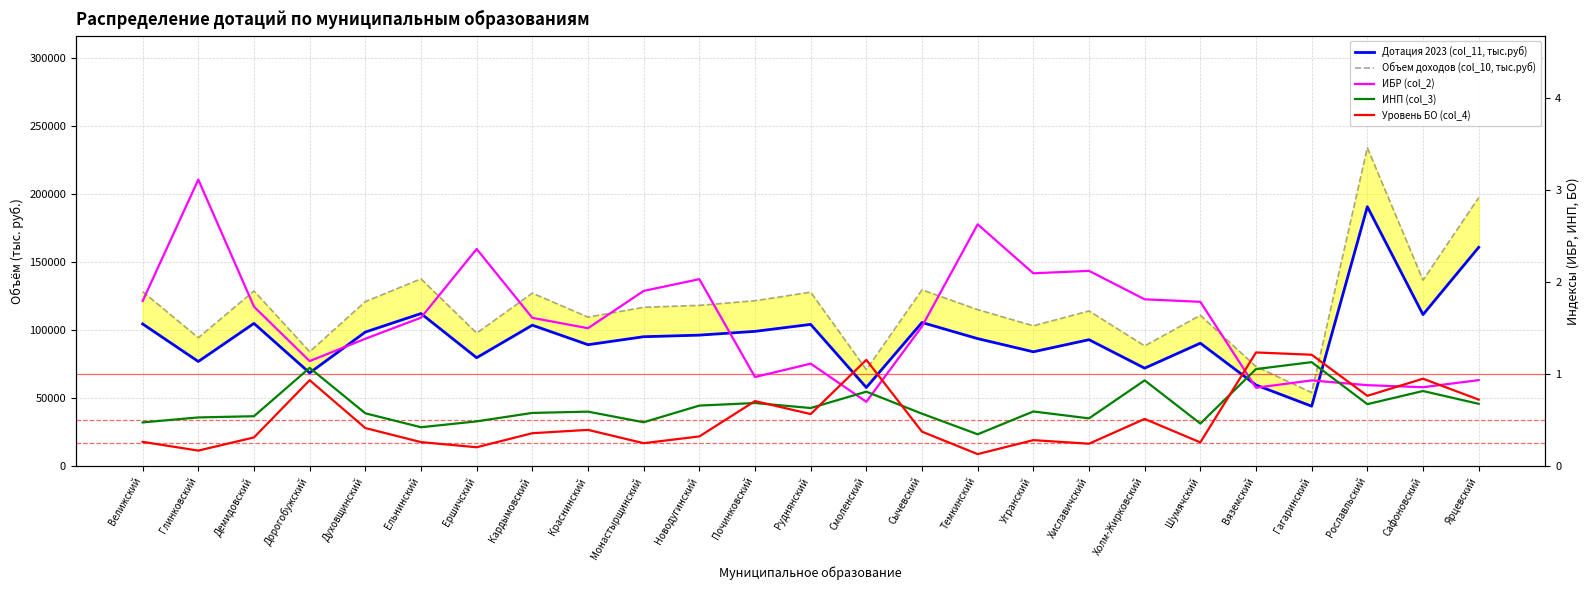

Reading left to right, extract all data points from this chart.

Дотация 2023 (col_11, тыс.руб): Велижский=104552.0	Глинковский=76965.0	Демидовский=104947.0	Дорогобужский=68592.0	Духовщинский=98577.0	Ельнинский=112187.0	Ершичский=79740.0	Кардымовский=103642.0	Краснинский=89298.0	Монастырщинский=95163.0	Новодугинский=96335.0	Починковский=99102.0	Руднянский=104231.0	Смоленский=57864.0	Сычевский=105614.0	Темкинский=93766.0	Угранский=84092.0	Хиславичский=92976.0	Холм-Жирковский=72066.0	Шумячский=90414.0	Вяземский=59672.0	Гагаринский=44121.0	Рославльский=190690.0	Сафоновский=111425.0	Ярцевский=160819.0
Объем доходов (col_10, тыс.руб): Велижский=128298.0	Глинковский=94445.0	Демидовский=128782.0	Дорогобужский=84171.0	Духовщинский=120966.0	Ельнинский=137667.0	Ершичский=97851.0	Кардымовский=127181.0	Краснинский=109580.0	Монастырщинский=116776.0	Новодугинский=118214.0	Починковский=121610.0	Руднянский=127904.0	Смоленский=71006.0	Сычевский=129601.0	Темкинский=115062.0	Угранский=103190.0	Хиславичский=114092.0	Холм-Жирковский=88434.0	Шумячский=110949.0	Вяземский=73224.0	Гагаринский=54142.0	Рославльский=234000.0	Сафоновский=136732.0	Ярцевский=197344.0
ИБР (col_2): Велижский=1.8	Глинковский=3.1	Демидовский=1.7	Дорогобужский=1.1	Духовщинский=1.4	Ельнинский=1.6	Ершичский=2.4	Кардымовский=1.6	Краснинский=1.5	Монастырщинский=1.9	Новодугинский=2.0	Починковский=1.0	Руднянский=1.1	Смоленский=0.7	Сычевский=1.5	Темкинский=2.6	Угранский=2.1	Хиславичский=2.1	Холм-Жирковский=1.8	Шумячский=1.8	Вяземский=0.9	Гагаринский=0.9	Рославльский=0.9	Сафоновский=0.9	Ярцевский=0.9
ИНП (col_3): Велижский=0.5	Глинковский=0.5	Демидовский=0.5	Дорогобужский=1.1	Духовщинский=0.6	Ельнинский=0.4	Ершичский=0.5	Кардымовский=0.6	Краснинский=0.6	Монастырщинский=0.5	Новодугинский=0.7	Починковский=0.7	Руднянский=0.6	Смоленский=0.8	Сычевский=0.6	Темкинский=0.3	Угранский=0.6	Хиславичский=0.5	Холм-Жирковский=0.9	Шумячский=0.5	Вяземский=1.1	Гагаринский=1.1	Рославльский=0.7	Сафоновский=0.8	Ярцевский=0.7
Уровень БО (col_4): Велижский=0.3	Глинковский=0.2	Демидовский=0.3	Дорогобужский=0.9	Духовщинский=0.4	Ельнинский=0.3	Ершичский=0.2	Кардымовский=0.4	Краснинский=0.4	Монастырщинский=0.3	Новодугинский=0.3	Починковский=0.7	Руднянский=0.6	Смоленский=1.2	Сычевский=0.4	Темкинский=0.1	Угранский=0.3	Хиславичский=0.2	Холм-Жирковский=0.5	Шумячский=0.3	Вяземский=1.2	Гагаринский=1.2	Рославльский=0.8	Сафоновский=1.0	Ярцевский=0.7